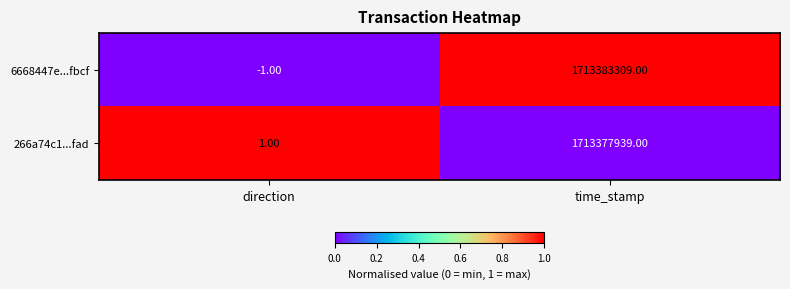

What is the sum of all 6668447e...fbcf values?

1713383308